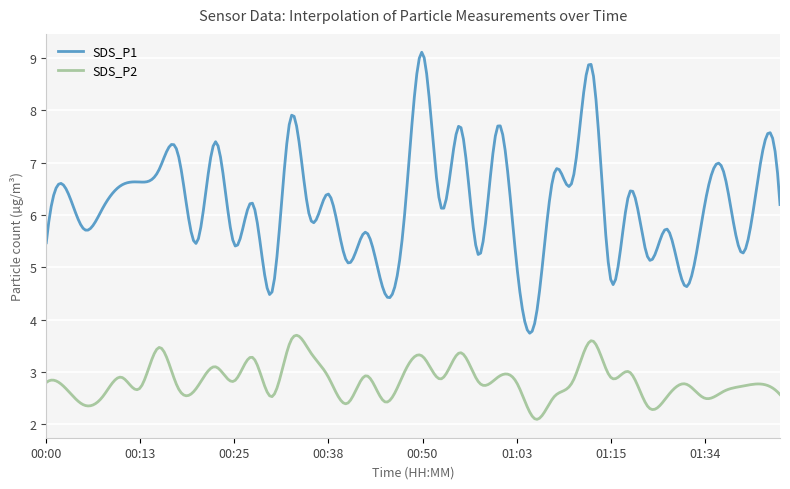

Which series has the largest total across all categories?

SDS_P1